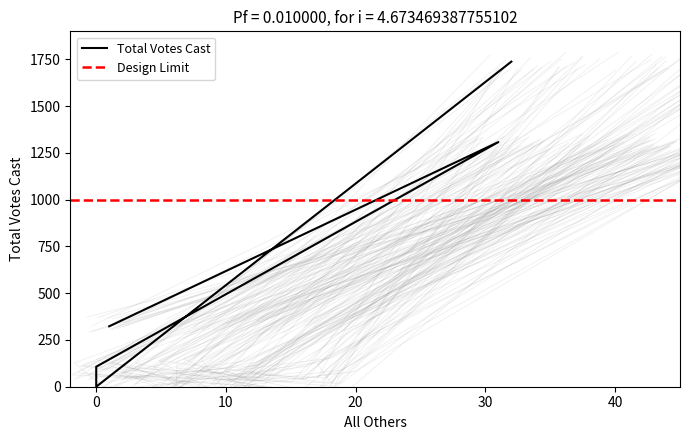

Is it true that the value at TOTALS is 687?

False